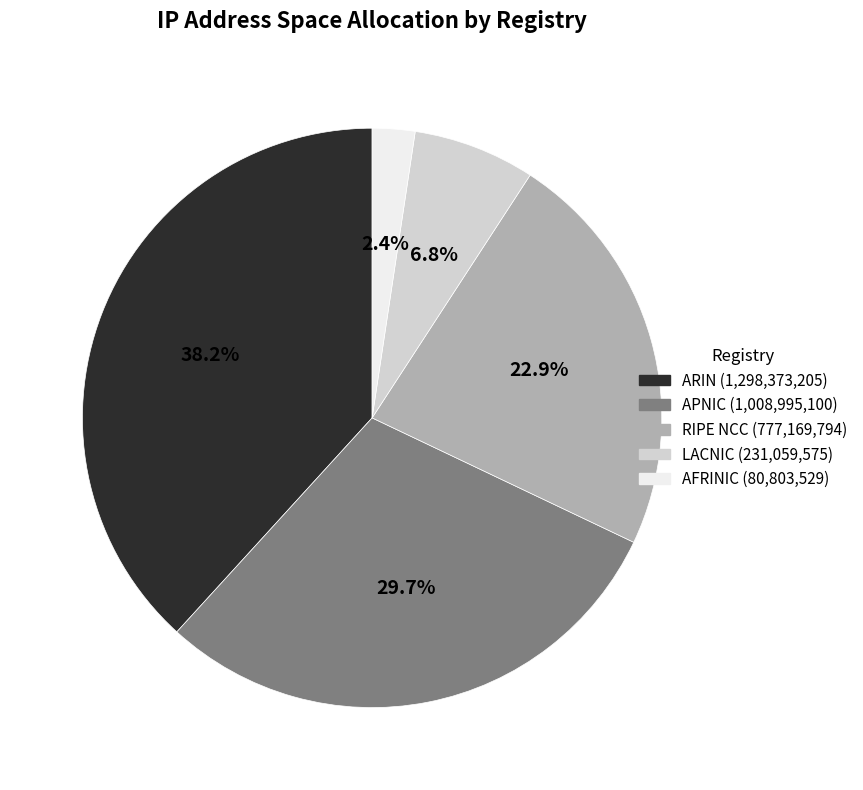

Is the sum of LACNIC and AFRINIC greater than half?

No